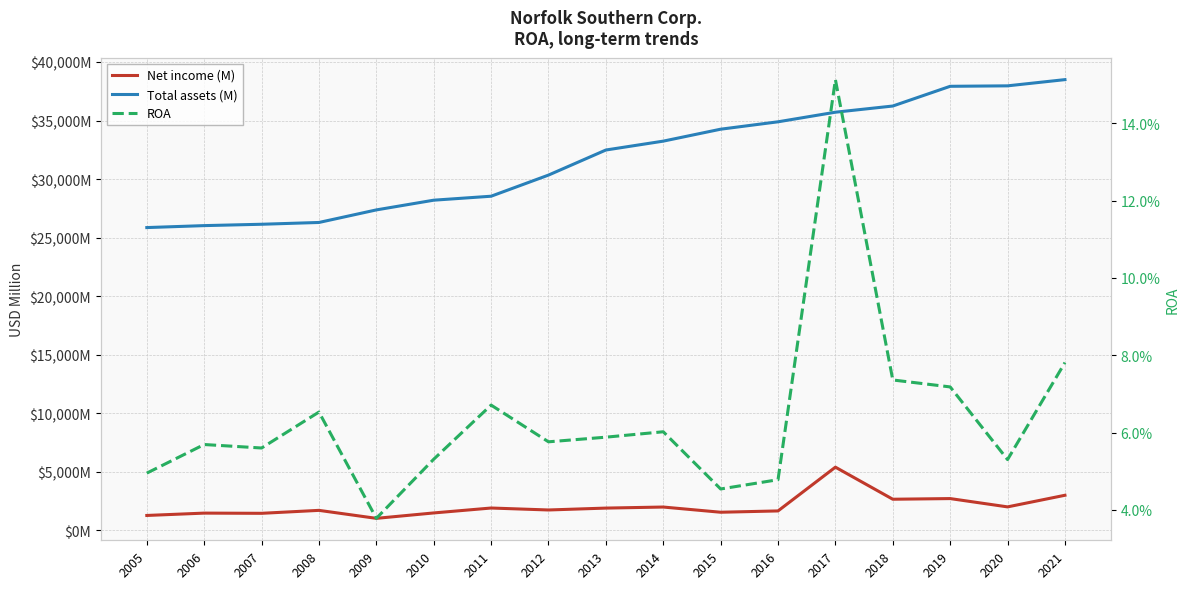

At which category does Net income (M) reach its first local valley?

2007